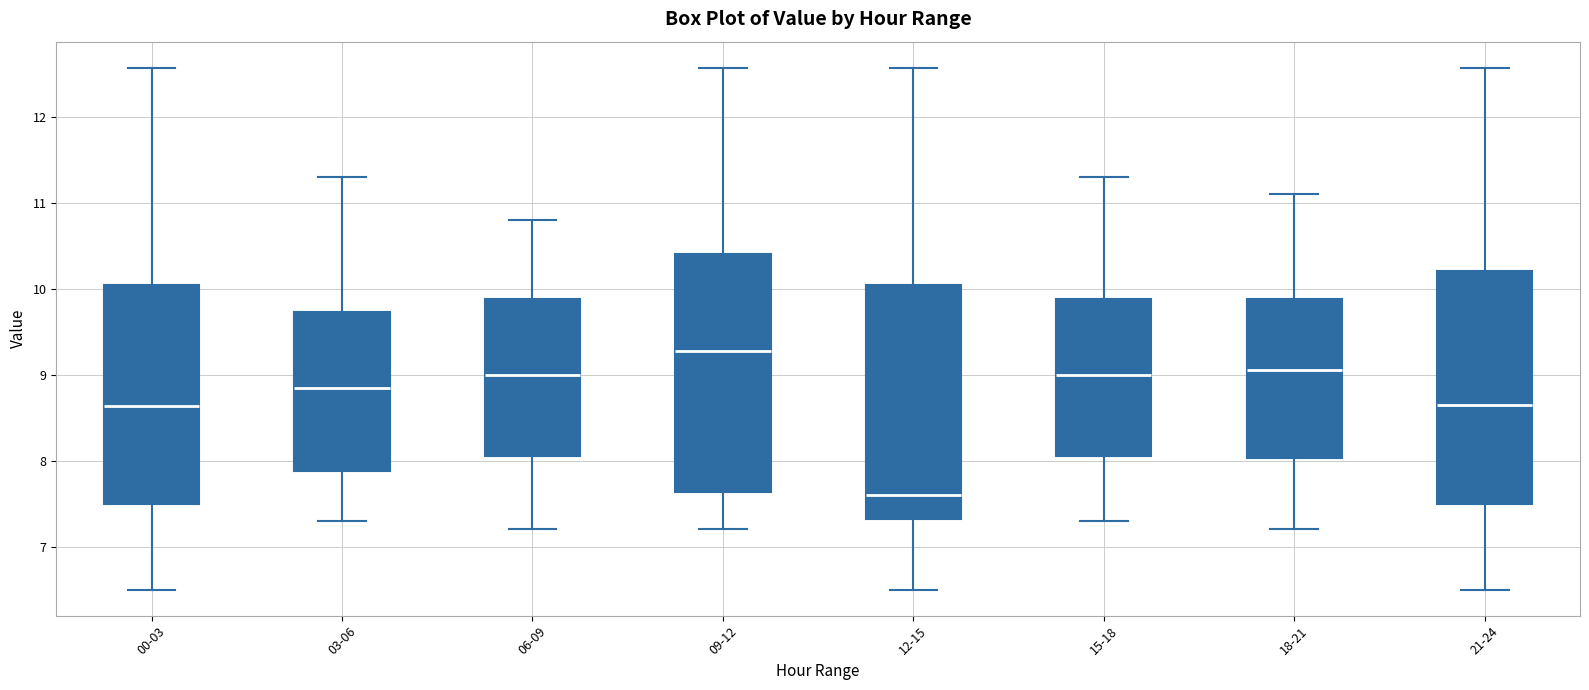

Which box's median line is the lowest?

12-15